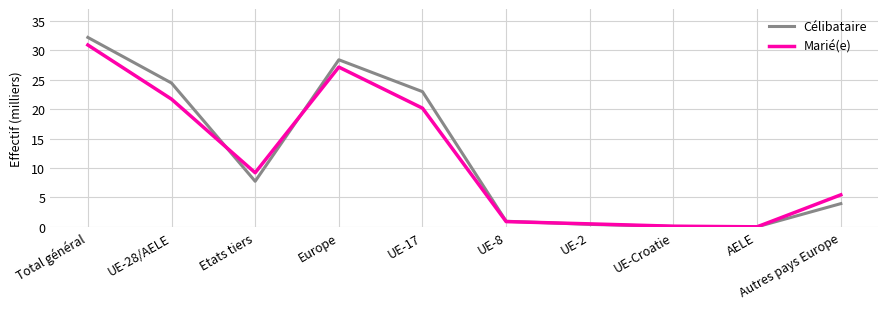

True or false: Célibataire has a value of 5.4 at UE-28/AELE.

False